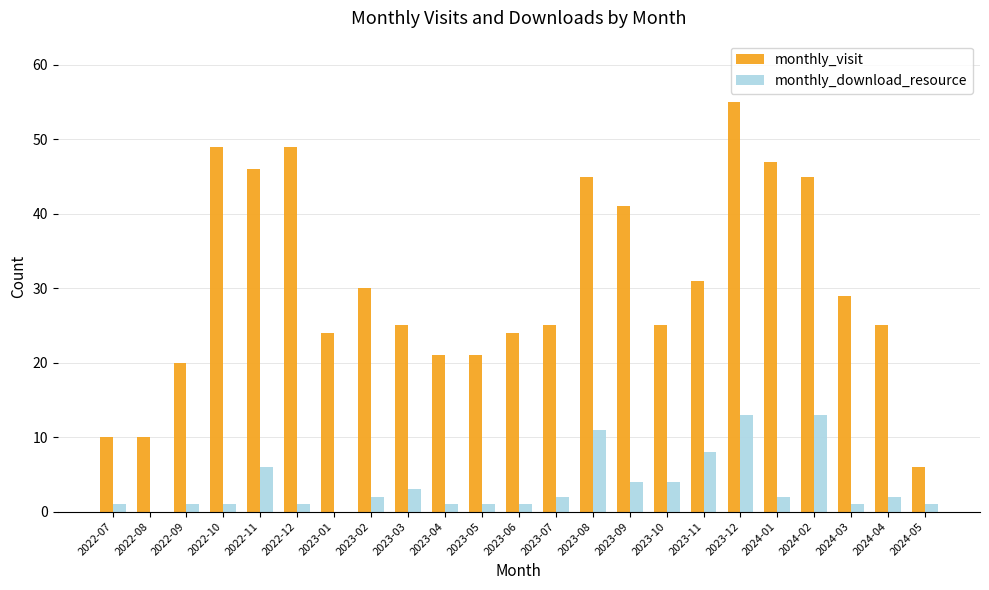

The value of monthly_visit at 2023-04 is 9. True or false?

False